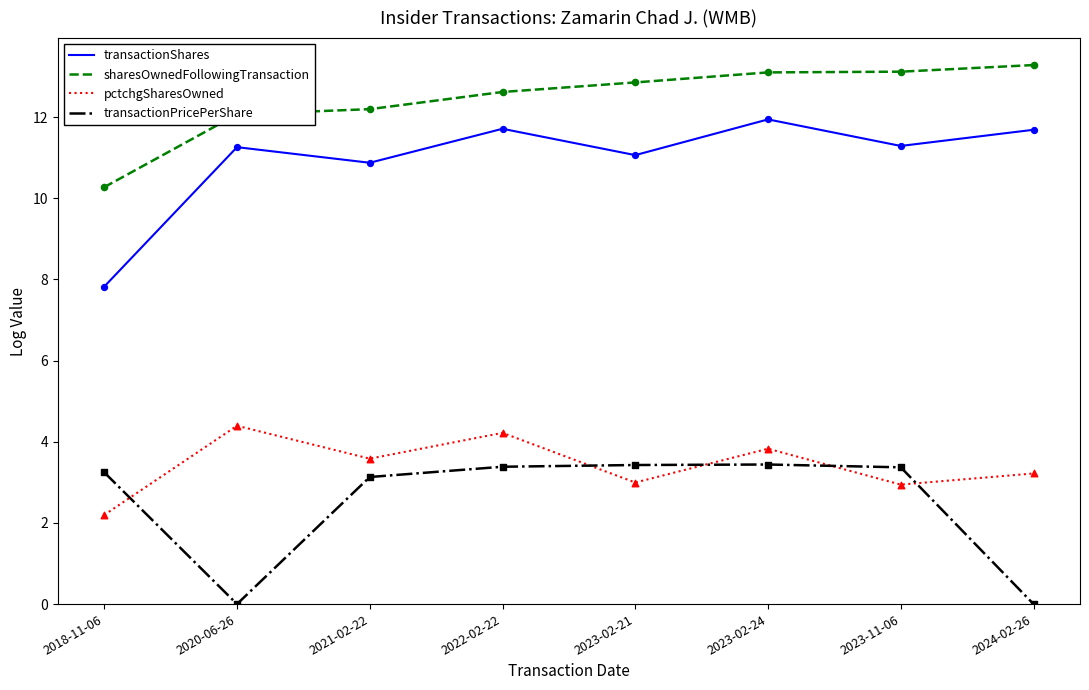

What is the difference between the highest and lowest values at 2018-11-06?

8.1